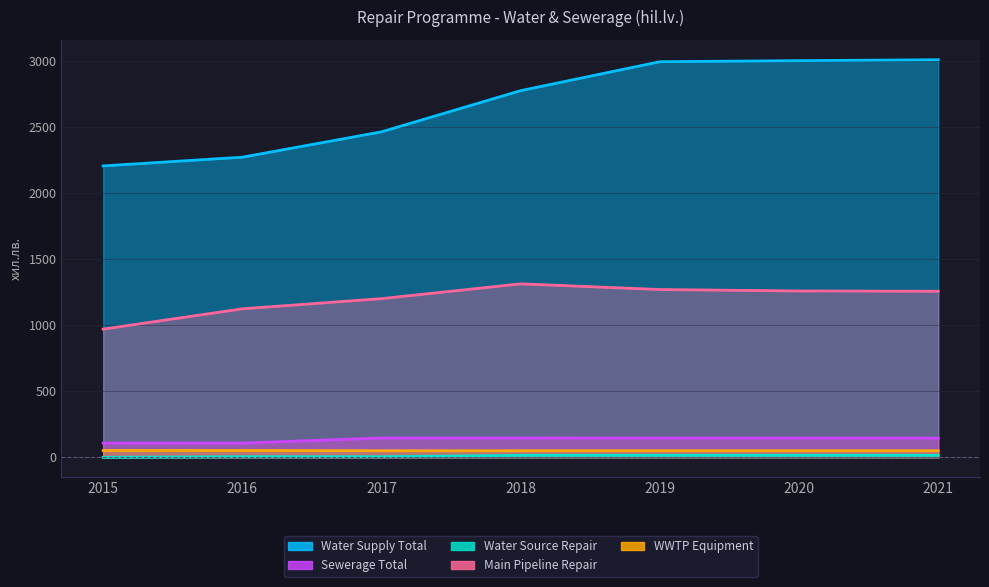

How many lines are shown in the chart?

5